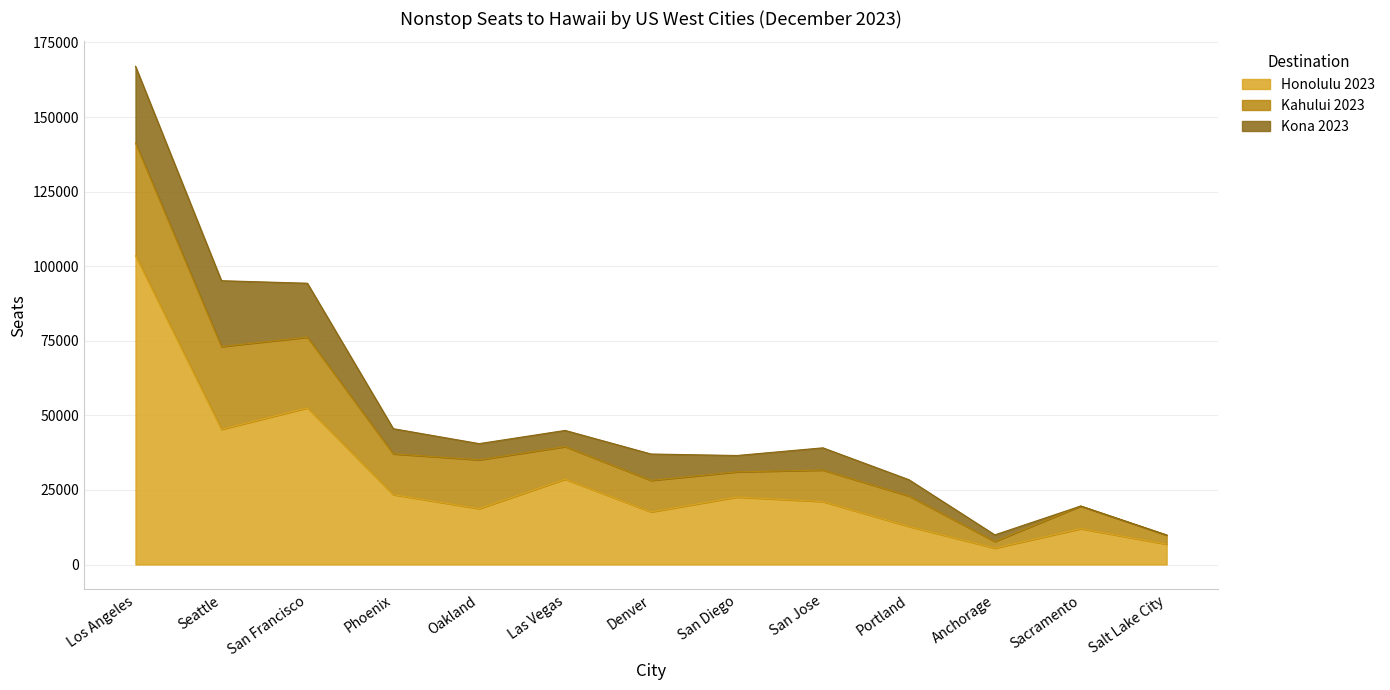

What is the sum of all Kahului 2023 values?

182817